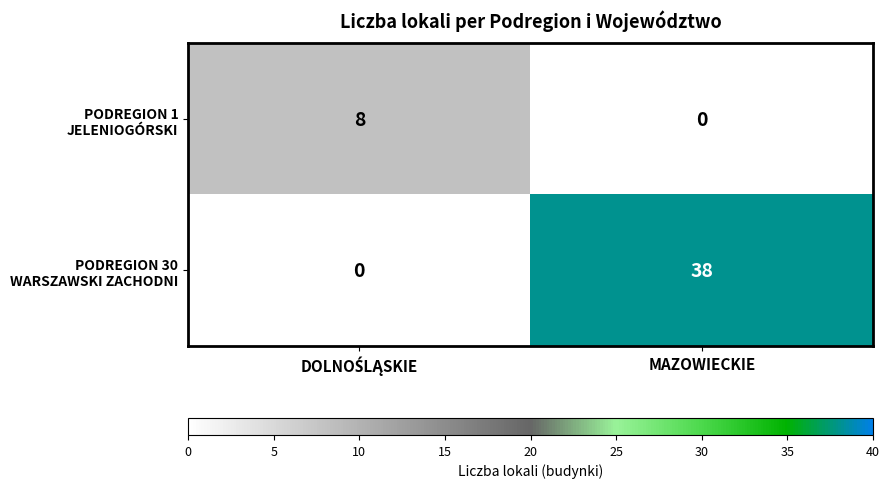

What is the difference between the highest and lowest values at MAZOWIECKIE?

38